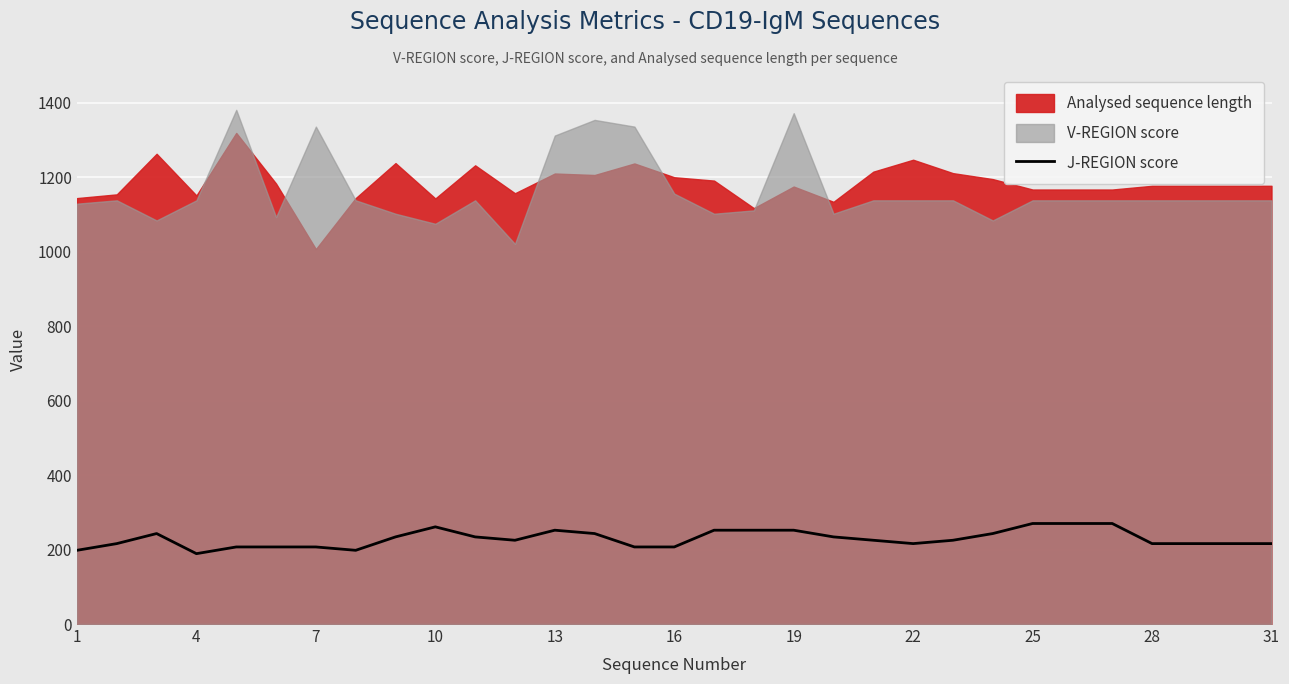

What is the highest value of the J-REGION score series?

270